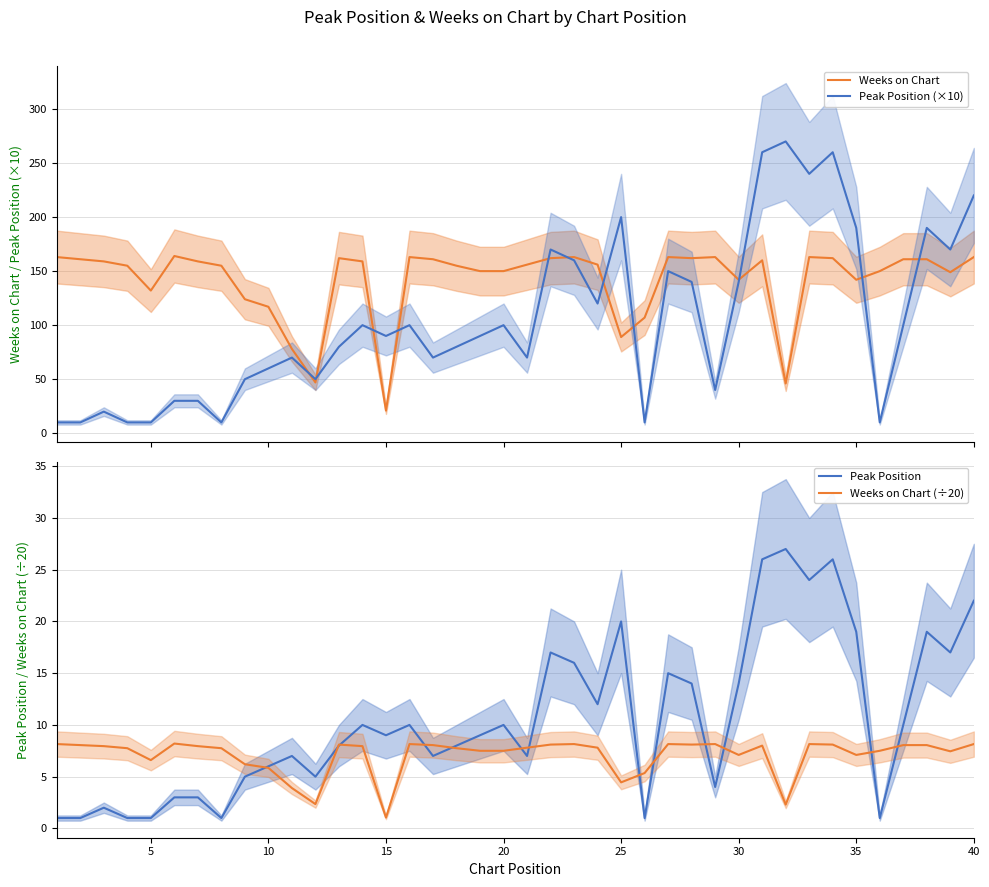

The value of Weeks on Chart (÷20) at 15 is 1.1. True or false?

True